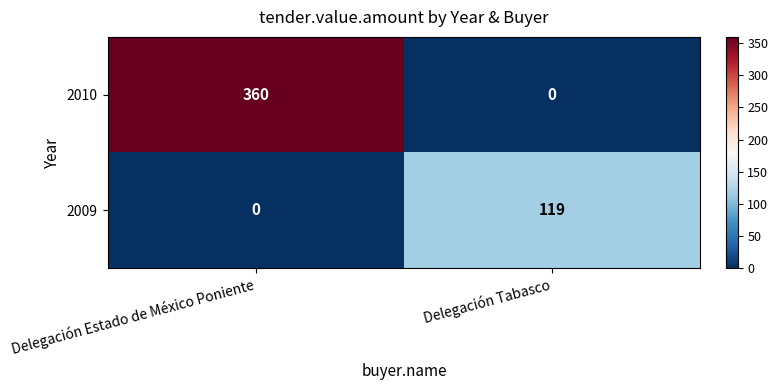

What is the total value across all series at Delegación Estado de México Poniente?

360